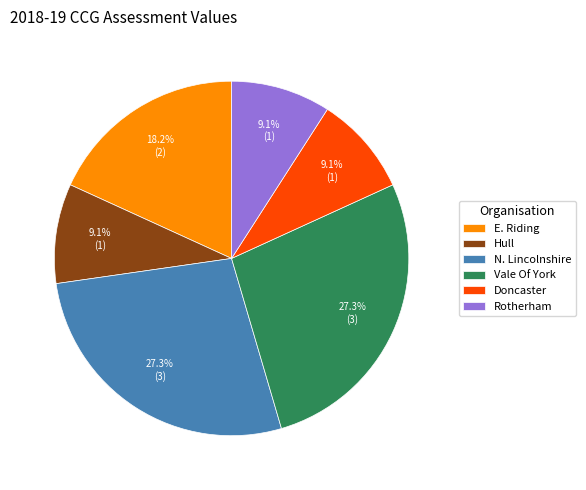

Approximately how many times larger is the value at Hull compared to Doncaster?

1.0